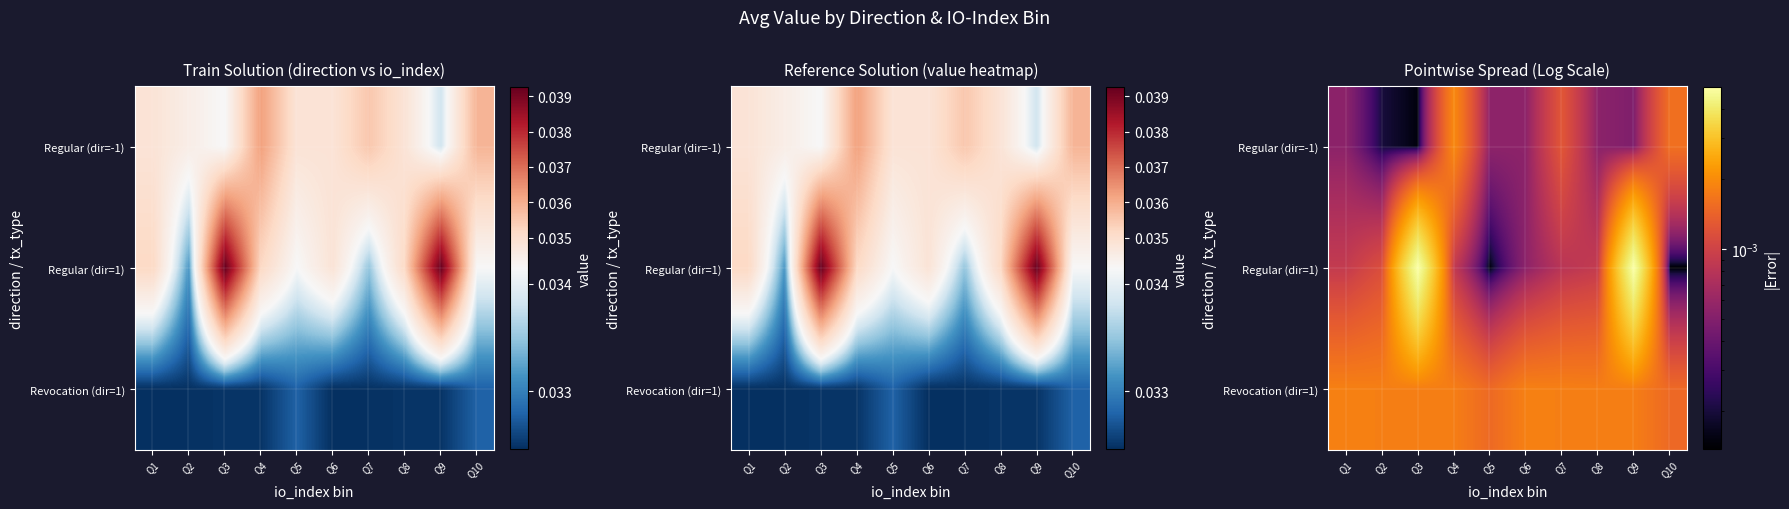

Which label corresponds to the largest value in the chart?

Q3